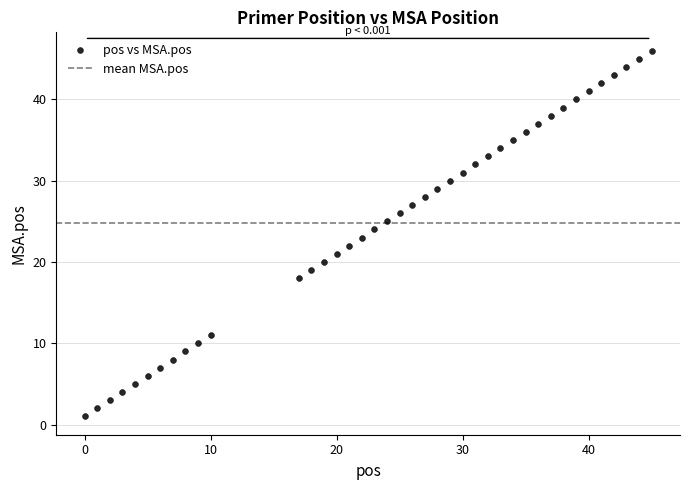

What is the range of Y values (max minus min)?

45